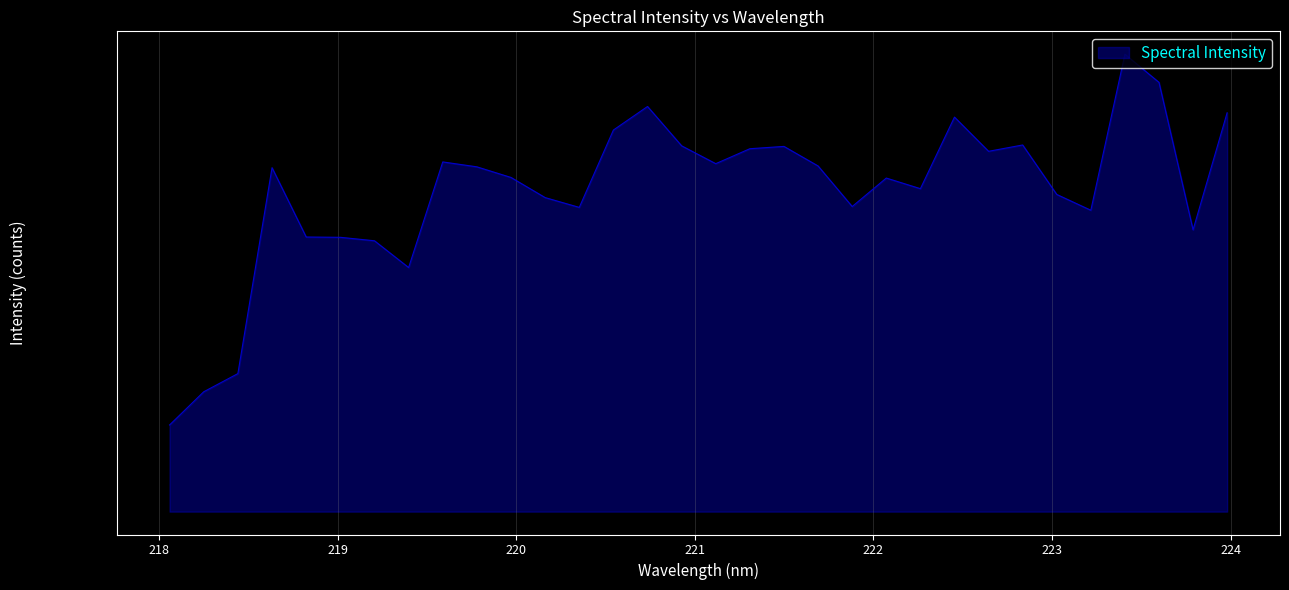

What is the difference between the second highest and minimum values?

2.0